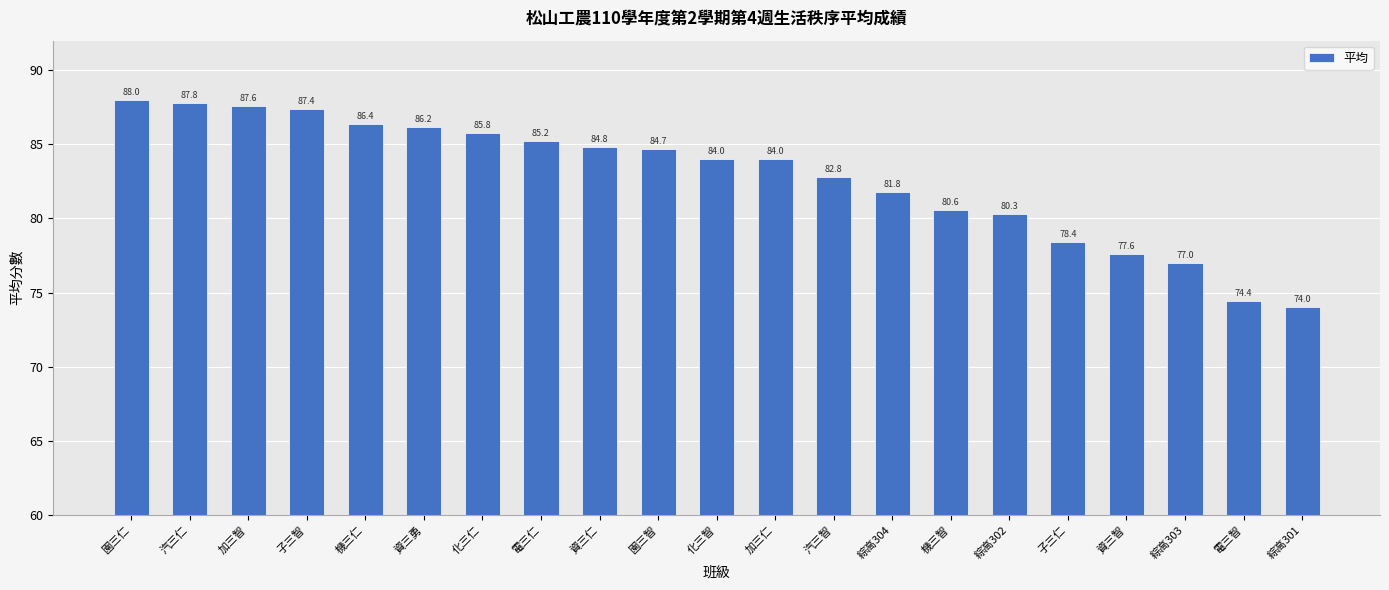

The value at 機三智 is 51.8. True or false?

False